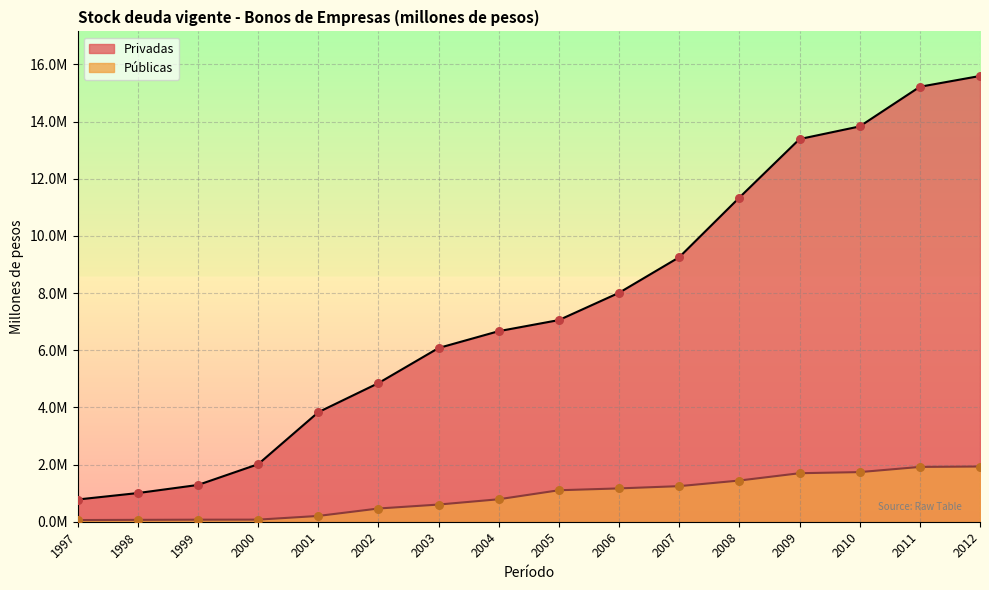

What are all the series names shown in the legend?

Privadas, Públicas